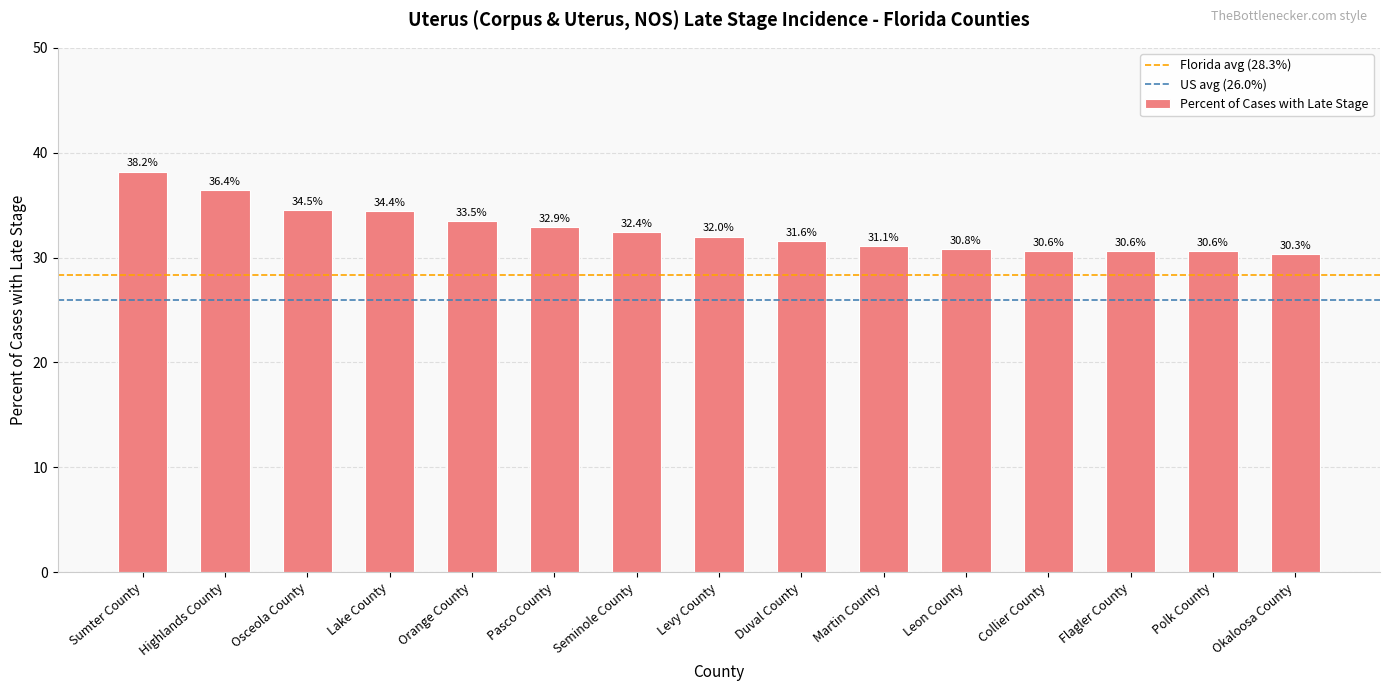

Does the chart contain any negative values?

No